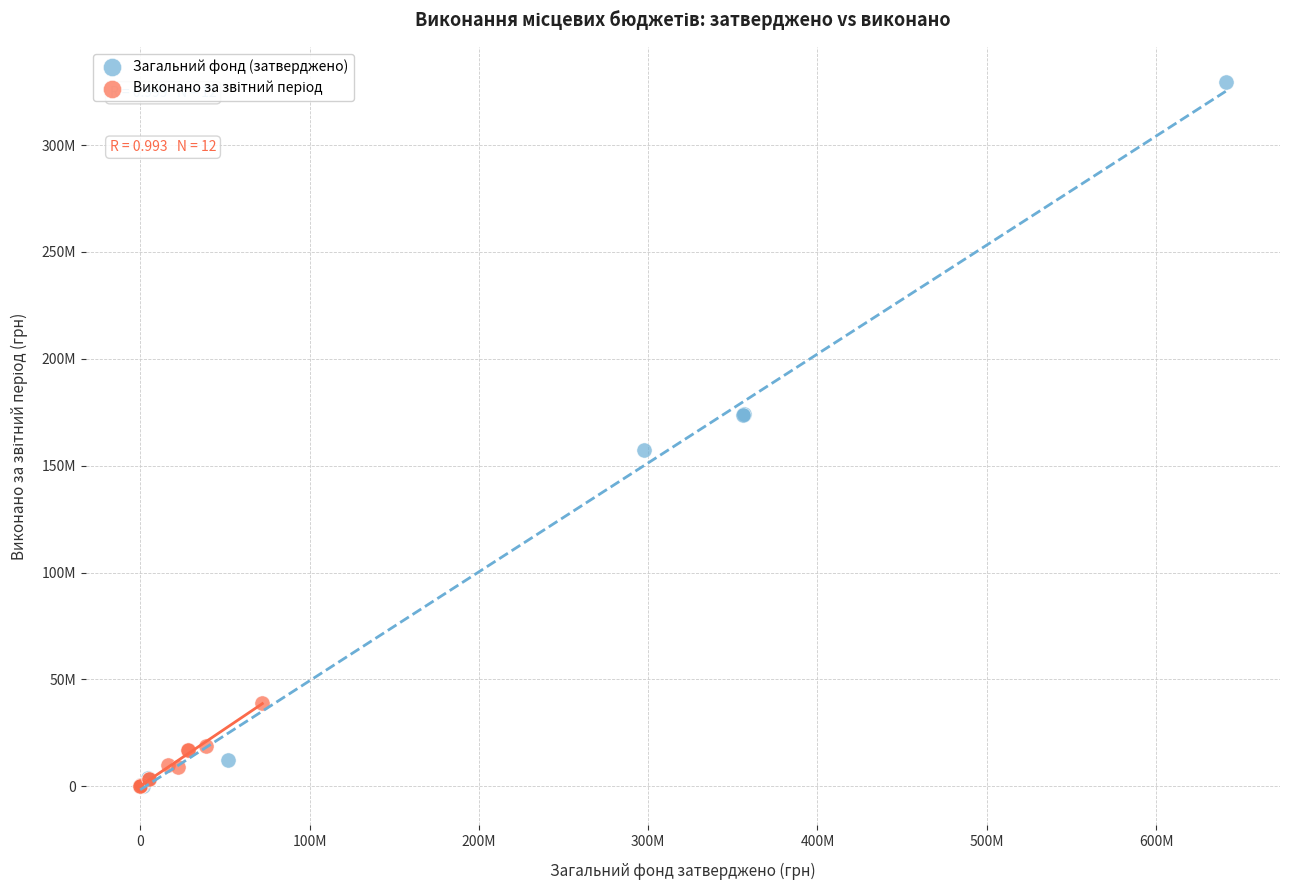

Which series has the widest spread of Y values?

Загальний фонд (затверджено)